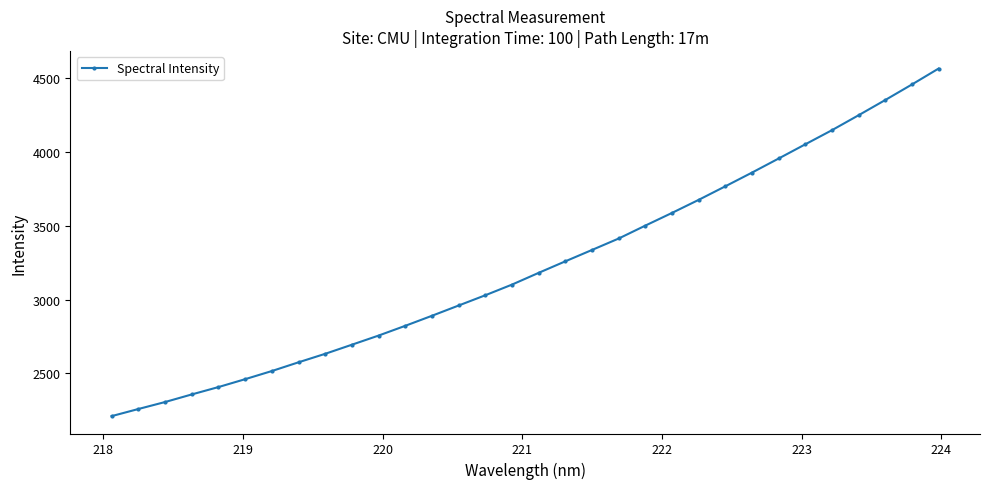

What is the value of the 5th point from the left?

2408.0